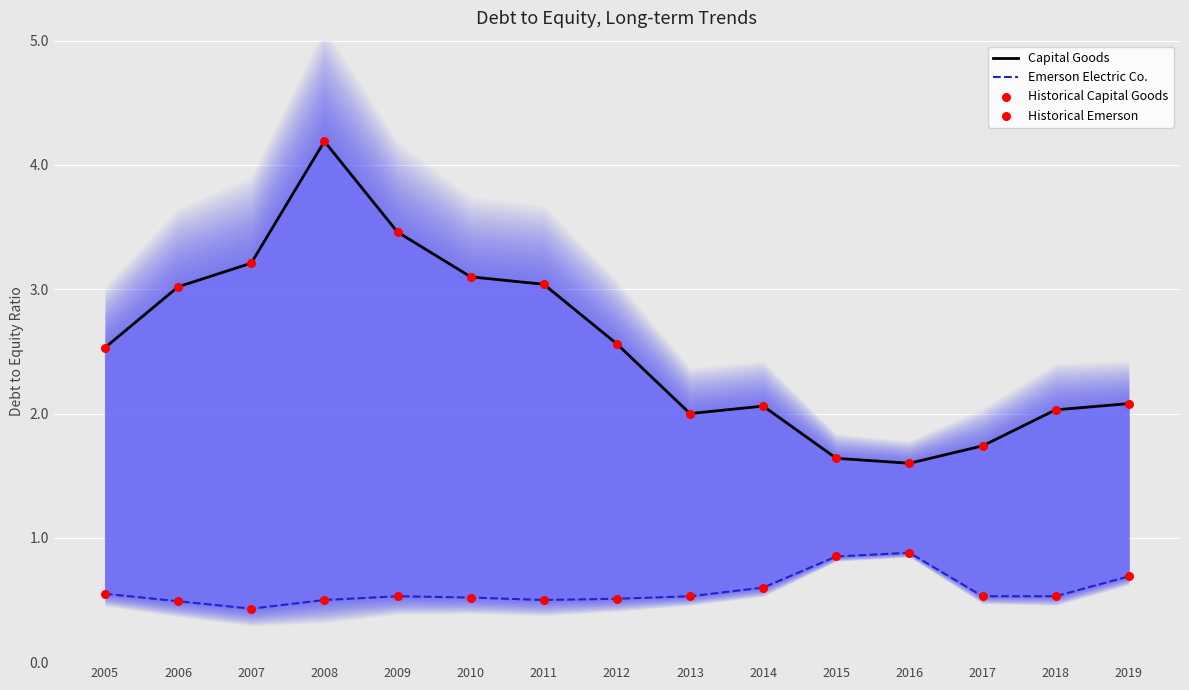

At which category is the sum across all series the highest?

2008